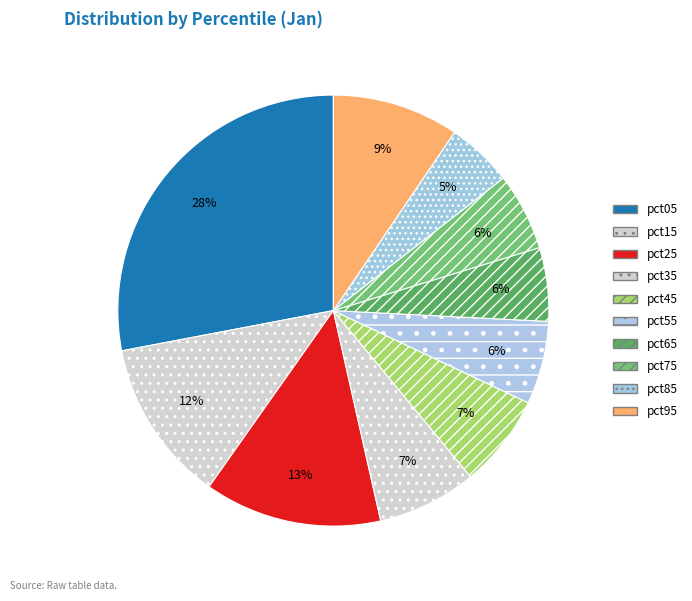

Is there a majority slice in this chart?

No